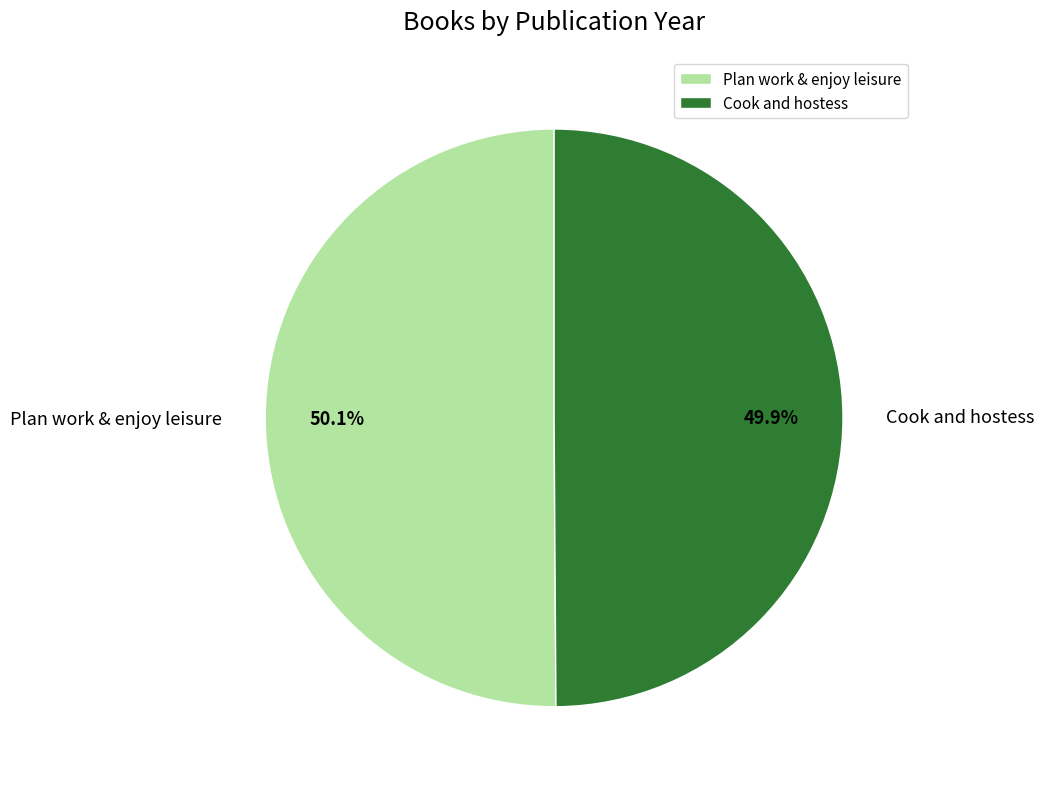

What percentage is the Cook and hostess slice, to the nearest percent?

50%